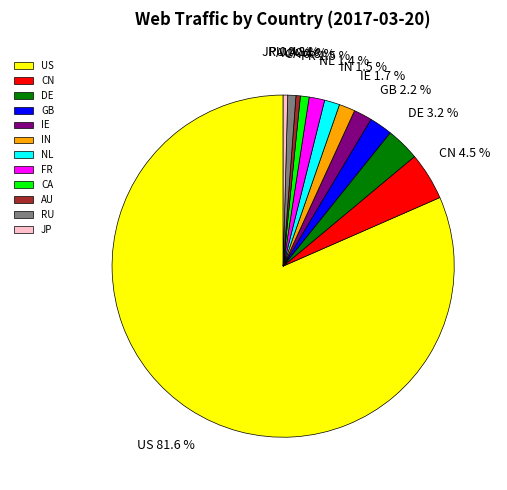

Count the number of slices in the pie.

12